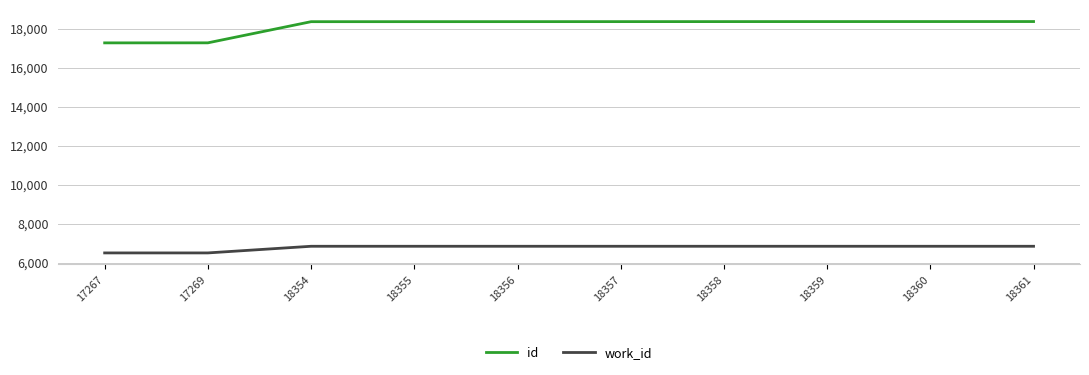

What is the maximum value for work_id?

6836